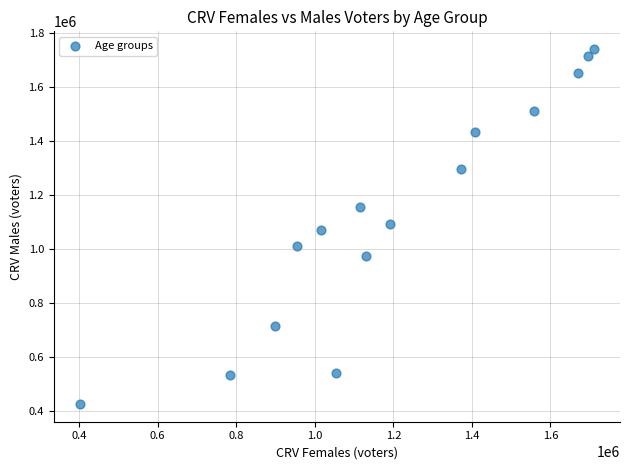

What is the range of X values (max minus min)?

1310240